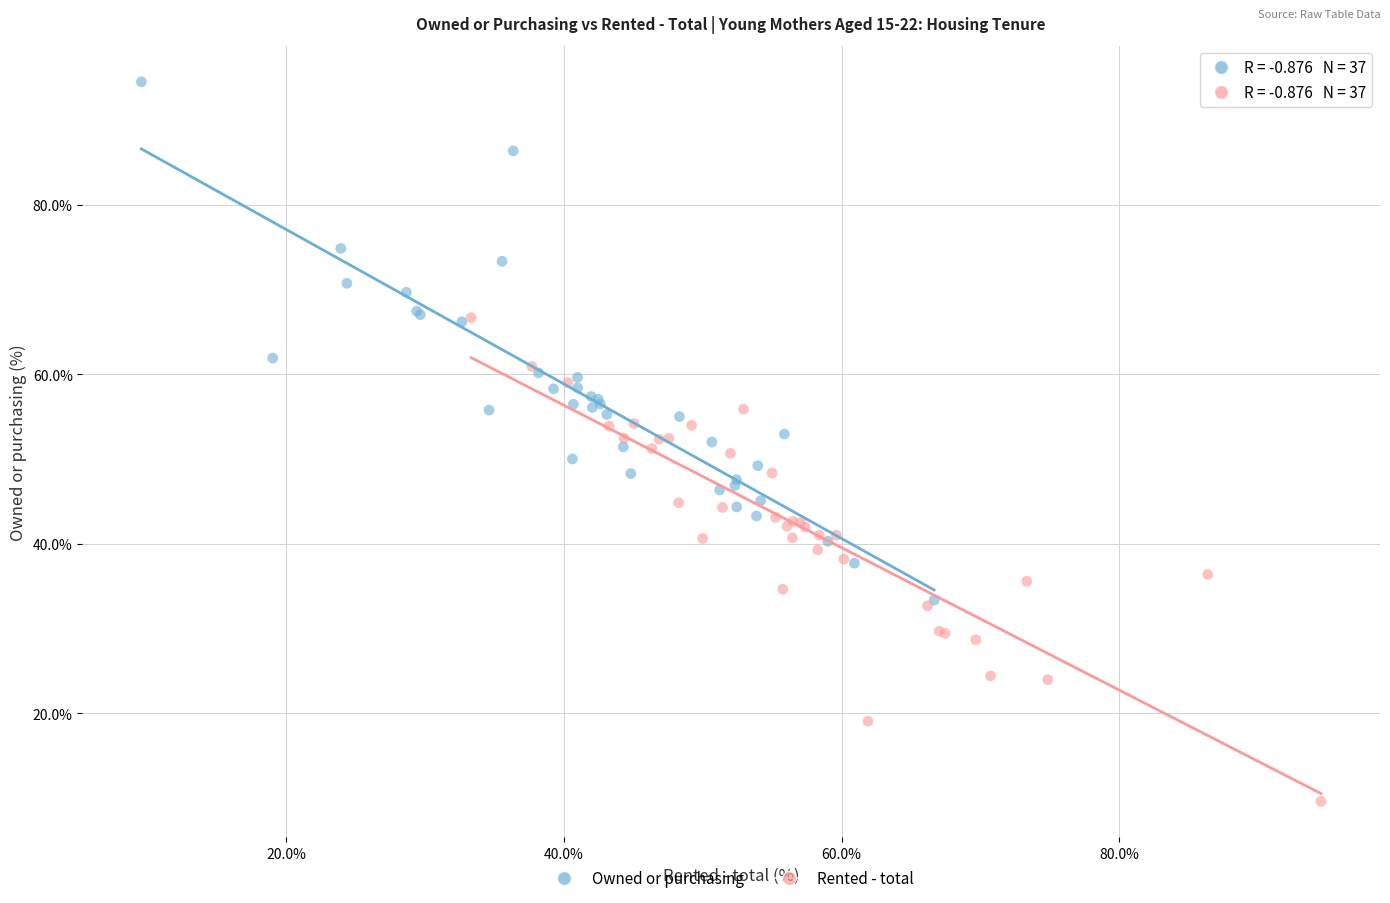

Which series contains the lowest Y value?

Rented - total